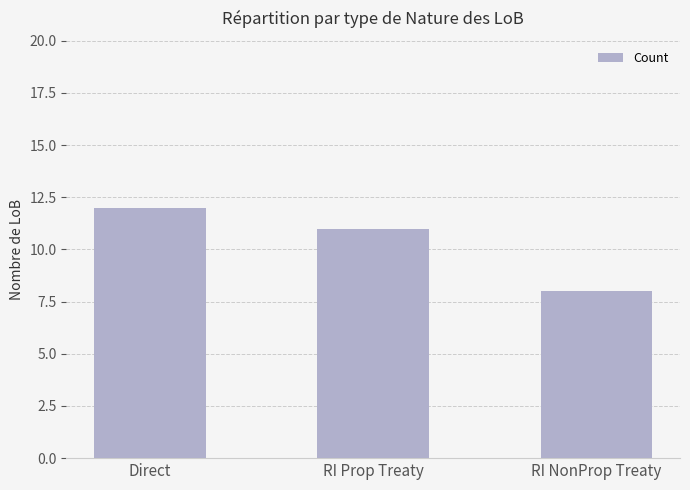

What is the smallest value displayed?

8